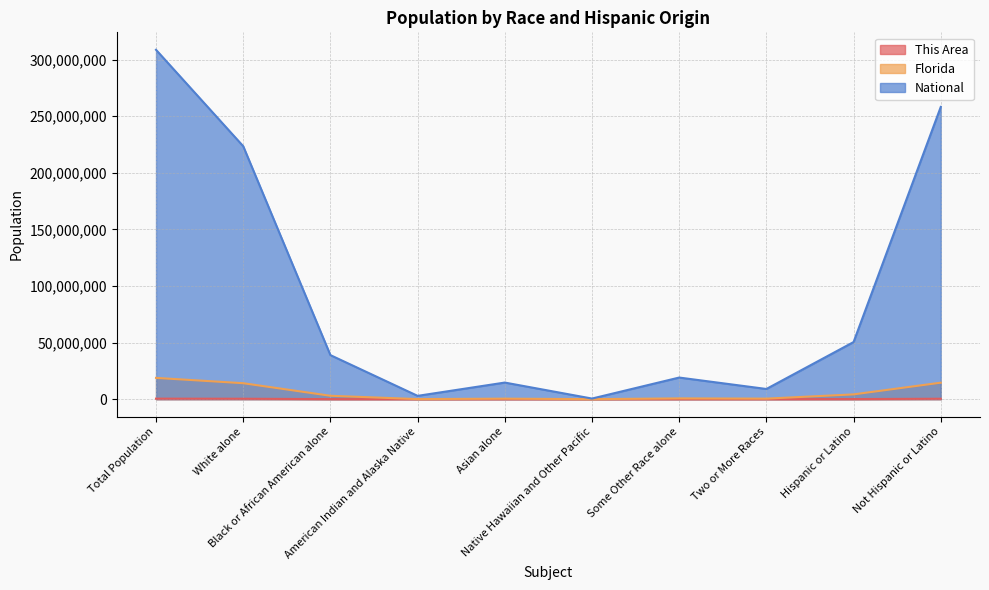

At which label does Florida first exceed 2999862?

Total Population